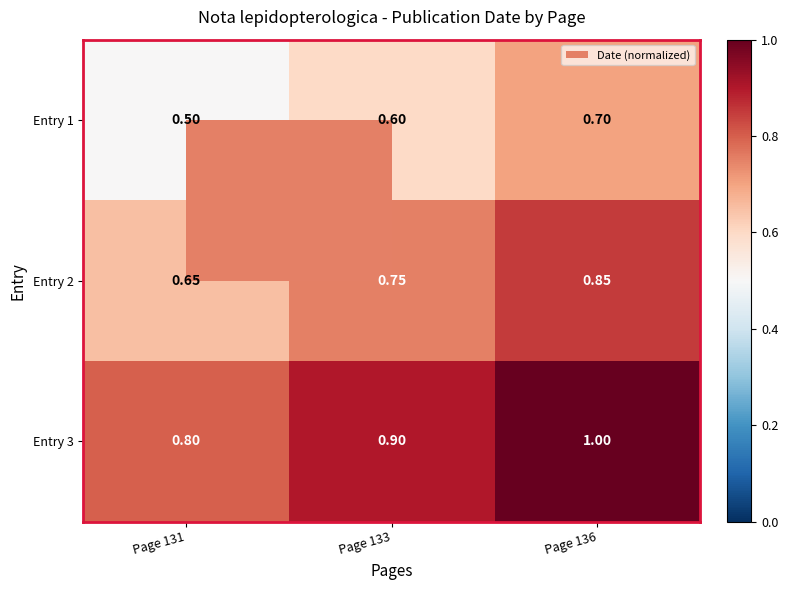

Is the value of Entry 1 at Page 136 greater than the value of Entry 2 at Page 131?

Yes